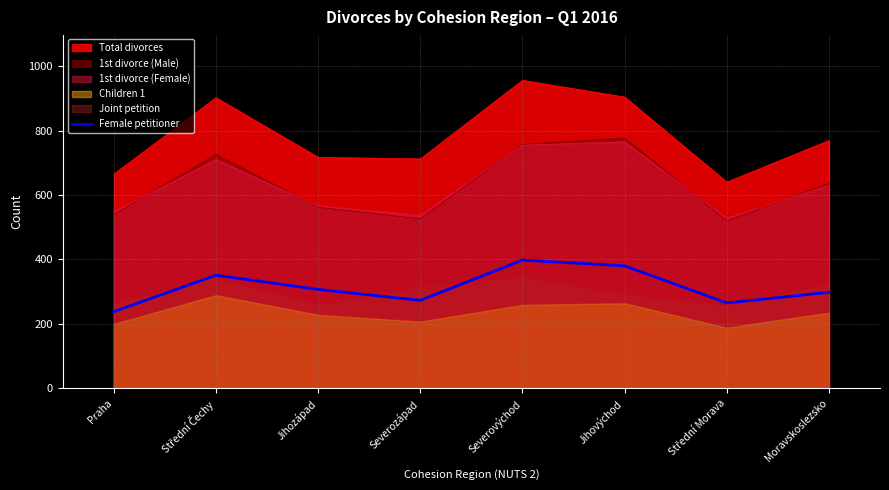

What is the minimum value for Female petitioner?

238